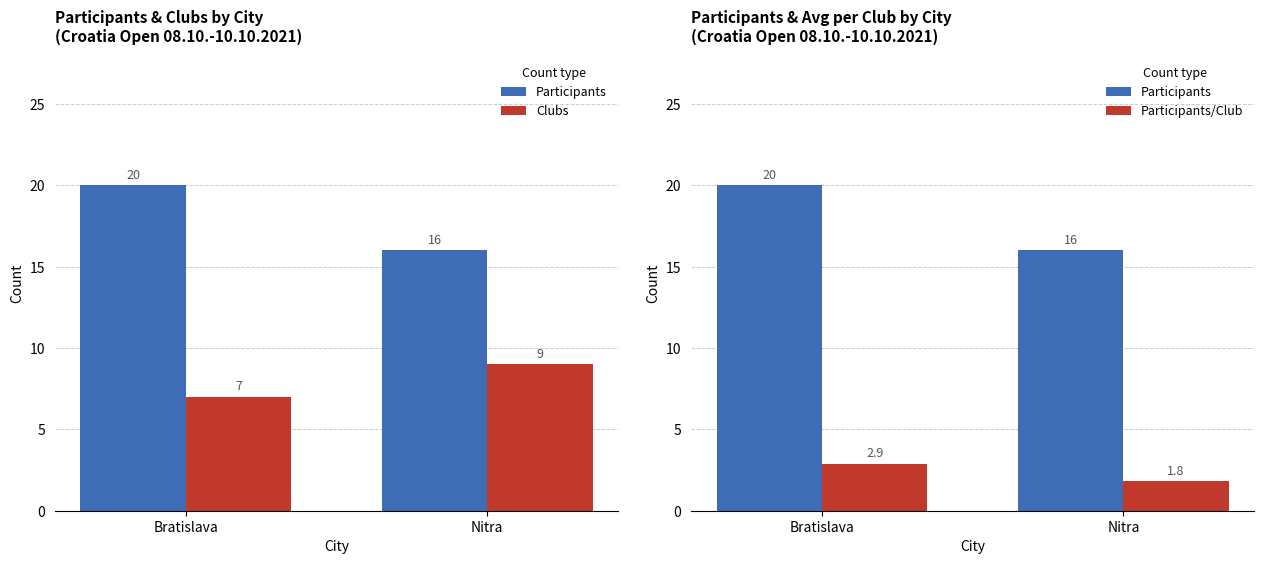

Which series has the largest range (max minus min)?

Participants